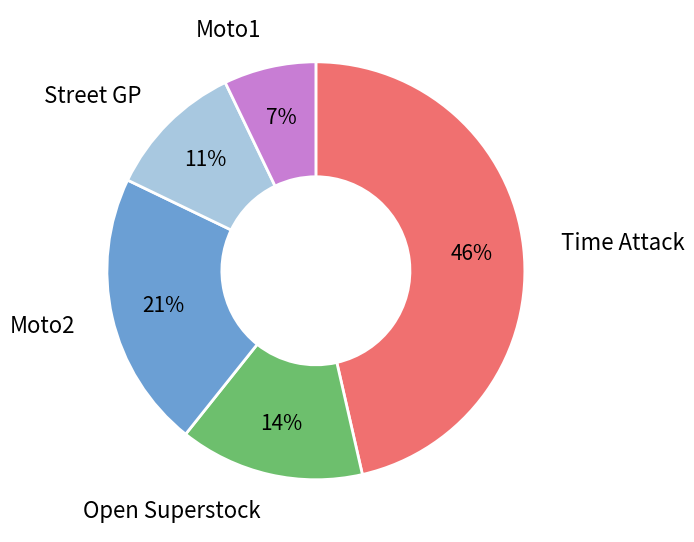

Combined, do Time Attack and Street GP account for over 50%?

Yes